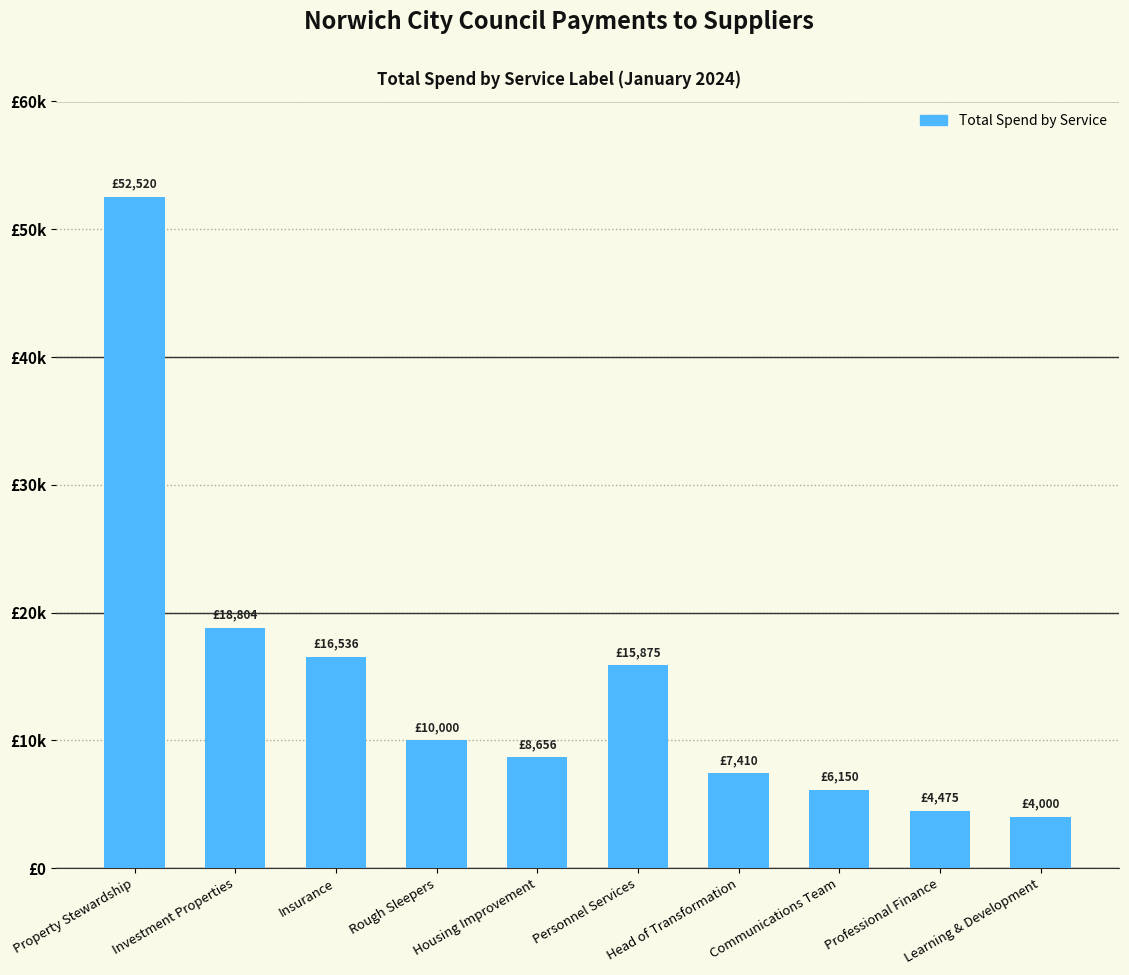

What is the sum of all values?

144425.4